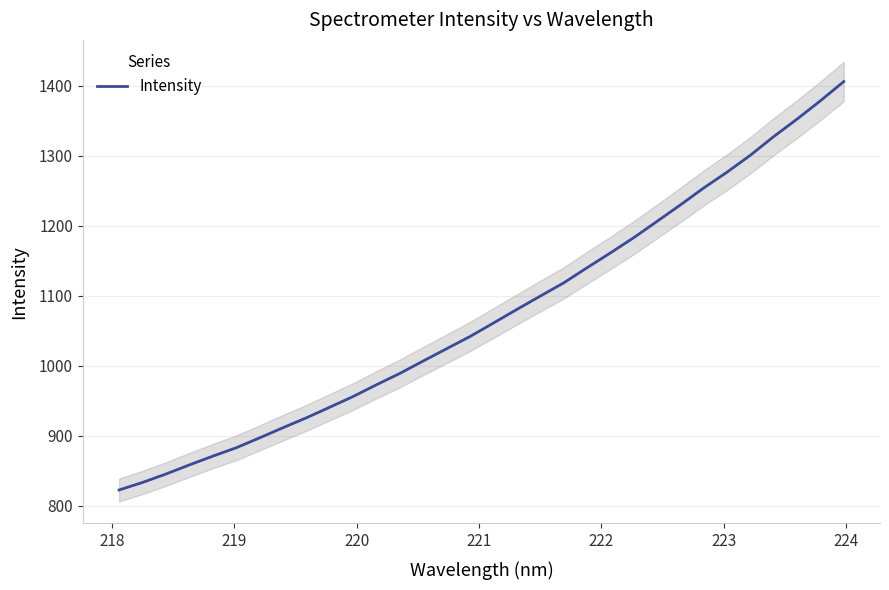

What is the minimum value for Intensity?

822.6